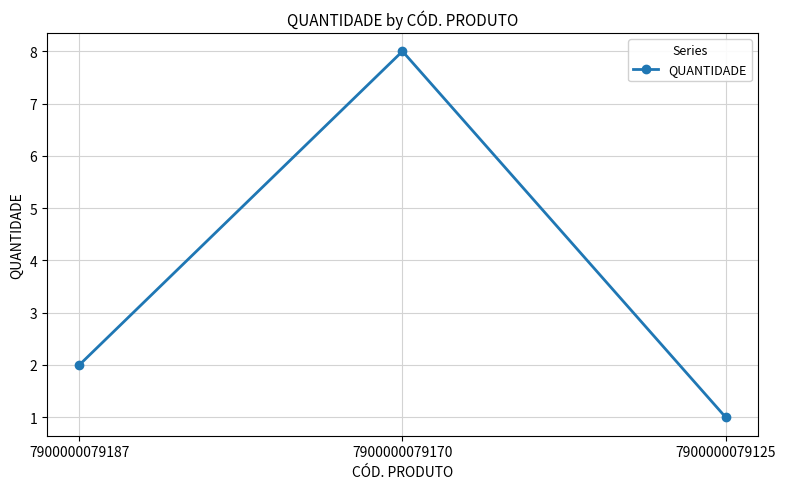

What is the difference between the values at 7900000079187 and 7900000079125?

1